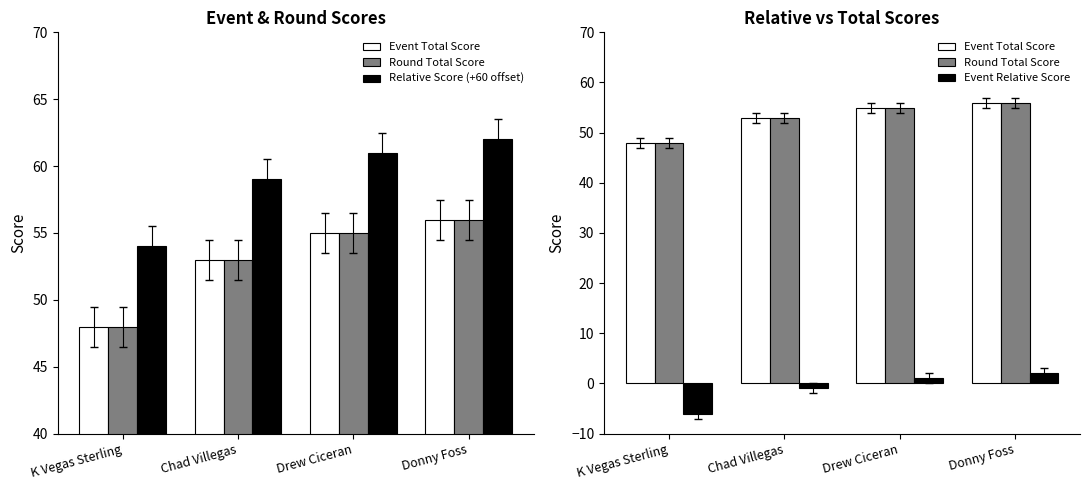

Which category has the lowest value in the Event Total Score series?

K Vegas Sterling